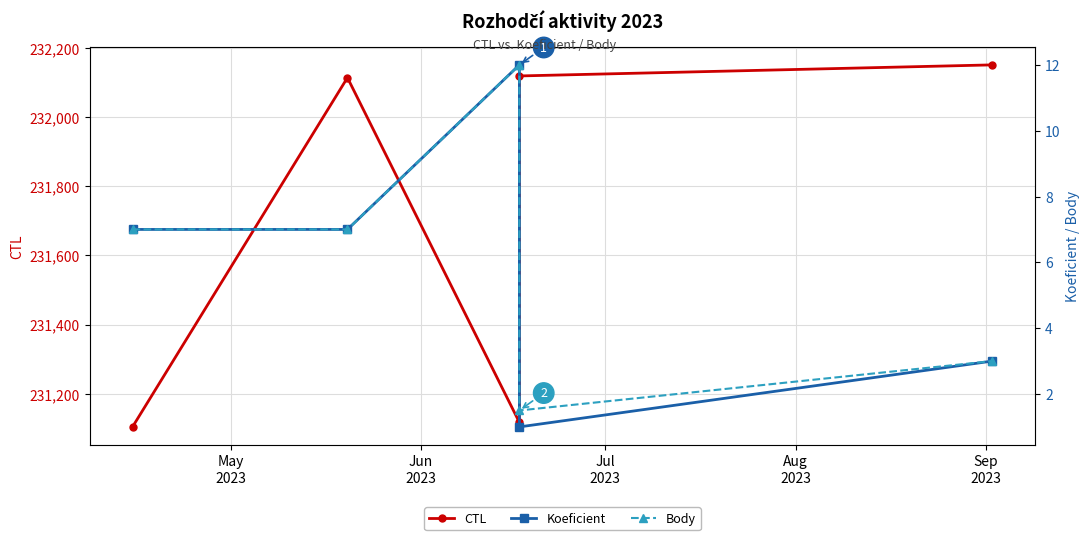

Is the value of CTL at May
2023 greater than the value of Koeficient at Sep
2023?

Yes